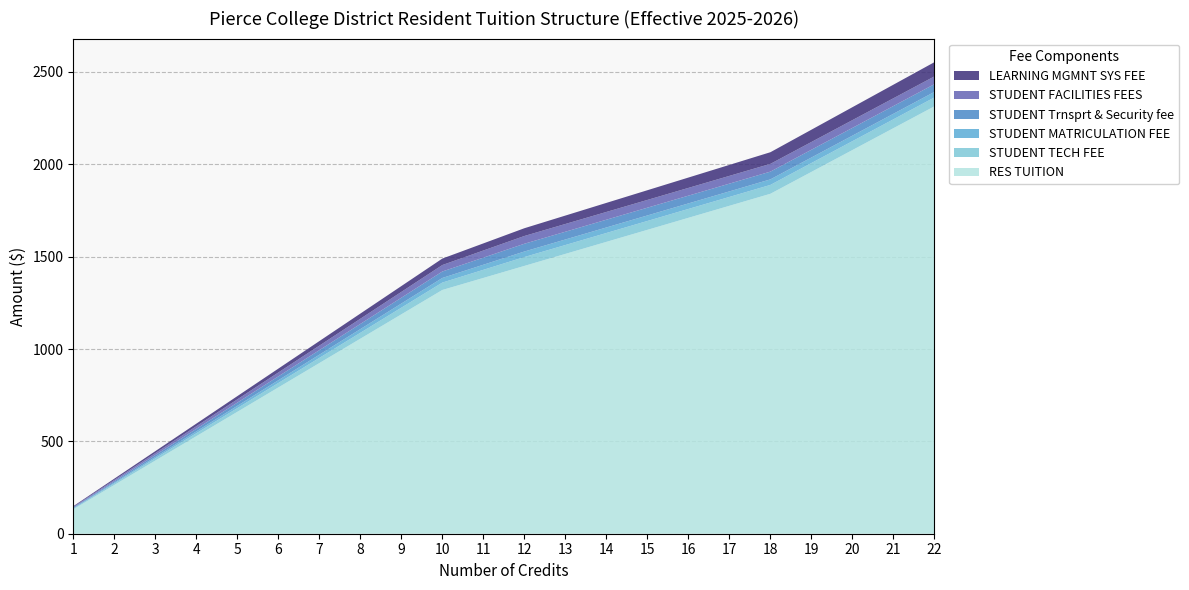

Reading right to left, transcribe all the data shown in this chart.

RES TUITION: 22=2313.9	21=2195.5	20=2077.1	19=1958.7	18=1840.3	17=1775.2	16=1710.1	15=1645.0	14=1580.0	13=1514.9	12=1449.8	11=1384.7	10=1319.6	9=1187.6	8=1055.7	7=923.7	6=791.8	5=659.8	4=527.8	3=395.9	2=263.9	1=132.0
STUDENT TECH FEE: 22=48.0	21=48.0	20=48.0	19=48.0	18=48.0	17=48.0	16=48.0	15=48.0	14=48.0	13=48.0	12=48.0	11=44.0	10=40.0	9=36.0	8=32.0	7=28.0	6=24.0	5=20.0	4=16.0	3=12.0	2=8.0	1=4.0
STUDENT MATRICULATION FEE: 22=30.0	21=30.0	20=30.0	19=30.0	18=30.0	17=30.0	16=30.0	15=30.0	14=30.0	13=30.0	12=30.0	11=27.5	10=25.0	9=22.5	8=20.0	7=17.5	6=15.0	5=12.5	4=10.0	3=7.5	2=5.0	1=2.5
STUDENT Trnsprt & Security fee: 22=42.0	21=42.0	20=42.0	19=42.0	18=42.0	17=42.0	16=42.0	15=42.0	14=42.0	13=42.0	12=42.0	11=38.5	10=35.0	9=31.5	8=28.0	7=24.5	6=21.0	5=17.5	4=14.0	3=10.5	2=7.0	1=3.5
STUDENT FACILITIES FEES: 22=42.0	21=42.0	20=42.0	19=42.0	18=42.0	17=42.0	16=42.0	15=42.0	14=42.0	13=42.0	12=42.0	11=38.5	10=35.0	9=31.5	8=28.0	7=24.5	6=21.0	5=17.5	4=14.0	3=10.5	2=7.0	1=3.5
LEARNING MGMNT SYS FEE: 22=77.0	21=73.5	20=70.0	19=66.5	18=63.0	17=59.5	16=56.0	15=52.5	14=49.0	13=45.5	12=42.0	11=38.5	10=35.0	9=31.5	8=28.0	7=24.5	6=21.0	5=17.5	4=14.0	3=10.5	2=7.0	1=3.5